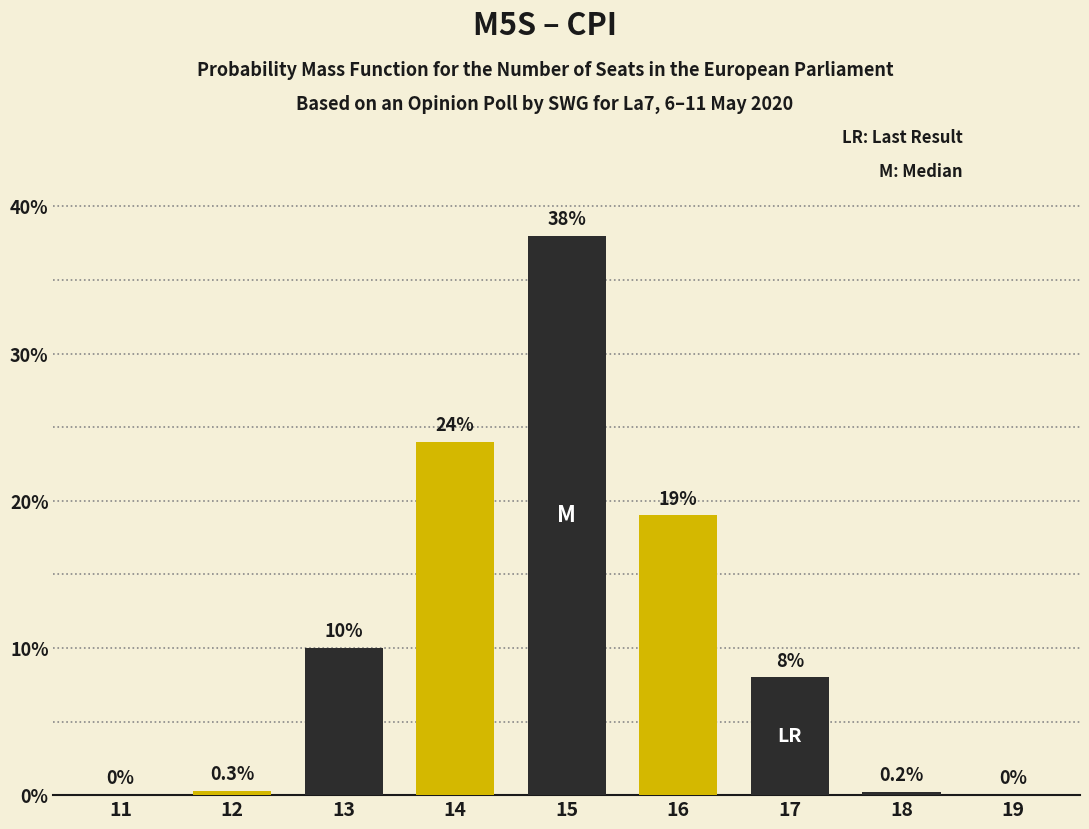

Reading left to right, extract all data points from this chart.

11=0.0	12=0.3	13=10.0	14=24.0	15=38.0	16=19.0	17=8.0	18=0.2	19=0.0